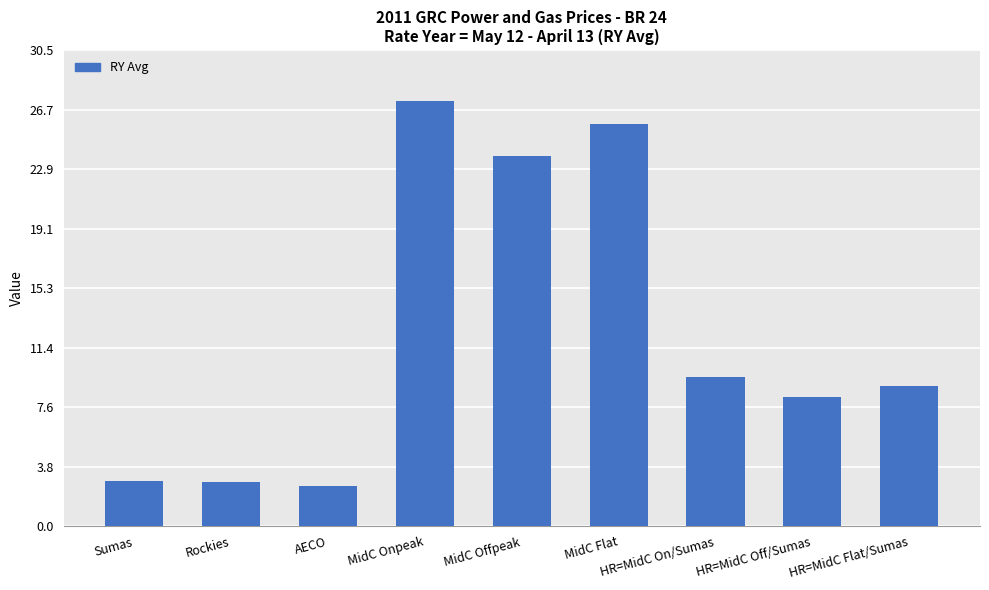

Where is the data nearest to the value 14?

HR=MidC On/Sumas